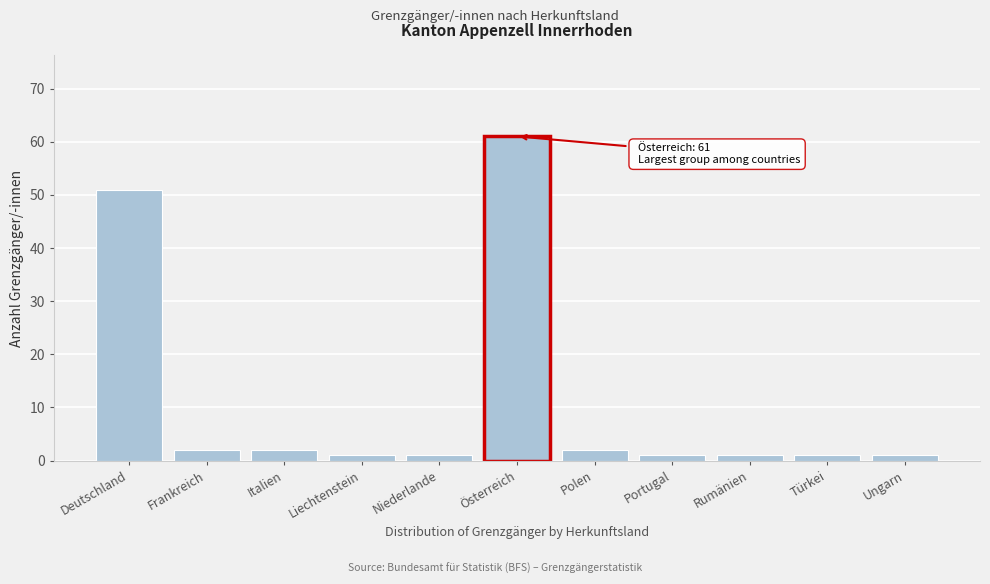

Reading left to right, transcribe all the data shown in this chart.

Deutschland=51	Frankreich=2	Italien=2	Liechtenstein=1	Niederlande=1	Österreich=61	Polen=2	Portugal=1	Rumänien=1	Türkei=1	Ungarn=1